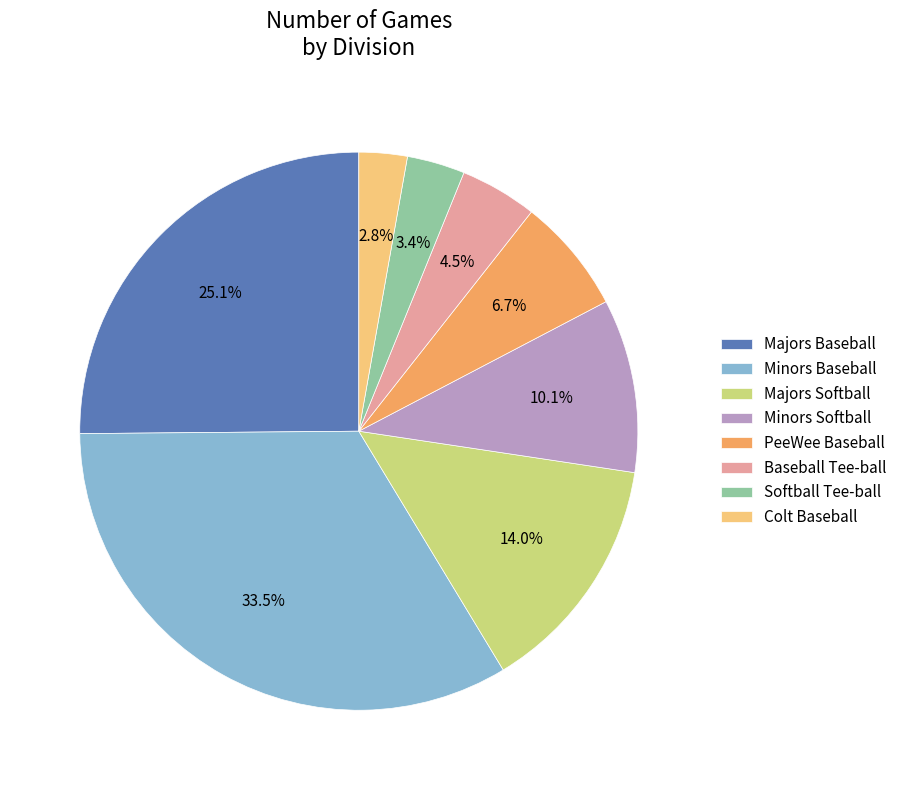

What is the ratio of the value at PeeWee Baseball to the value at Majors Softball?

0.5